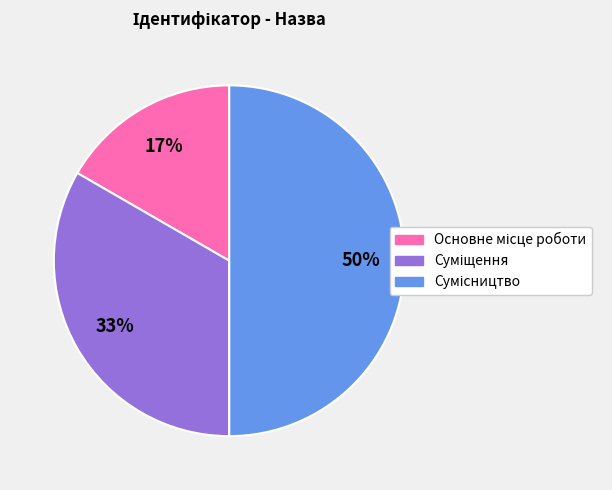

To the nearest percent, what is the average slice percentage?

33%